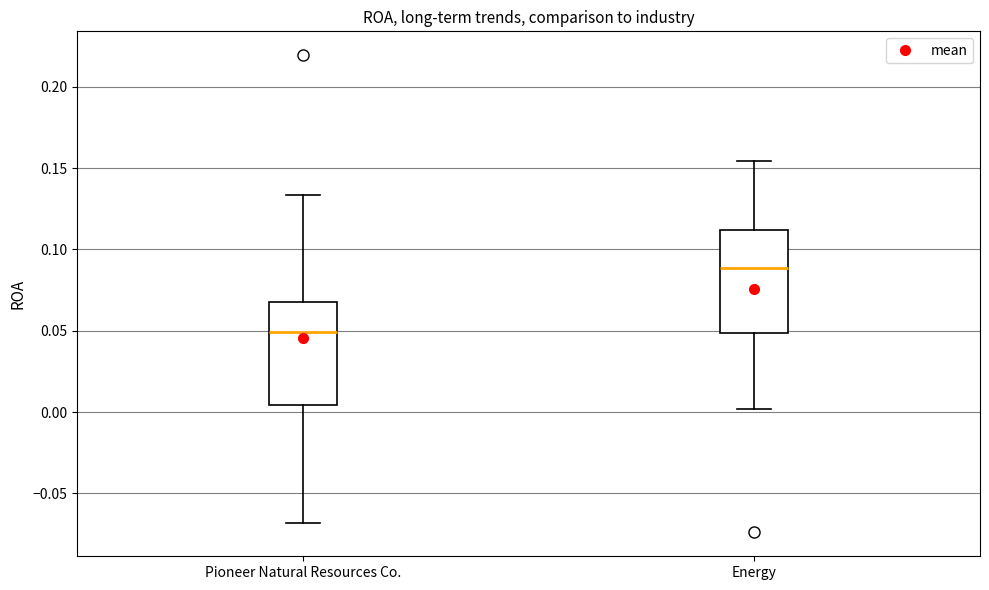

Which box has the lowest median line?

Pioneer Natural Resources Co.